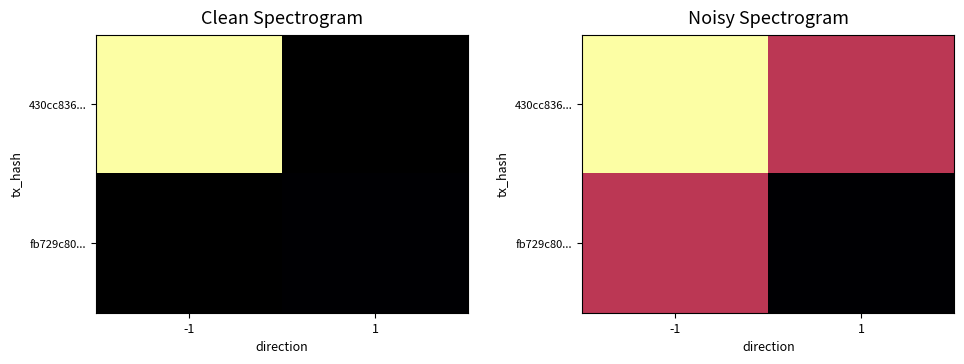

Which series has the largest total across all categories?

430cc836...